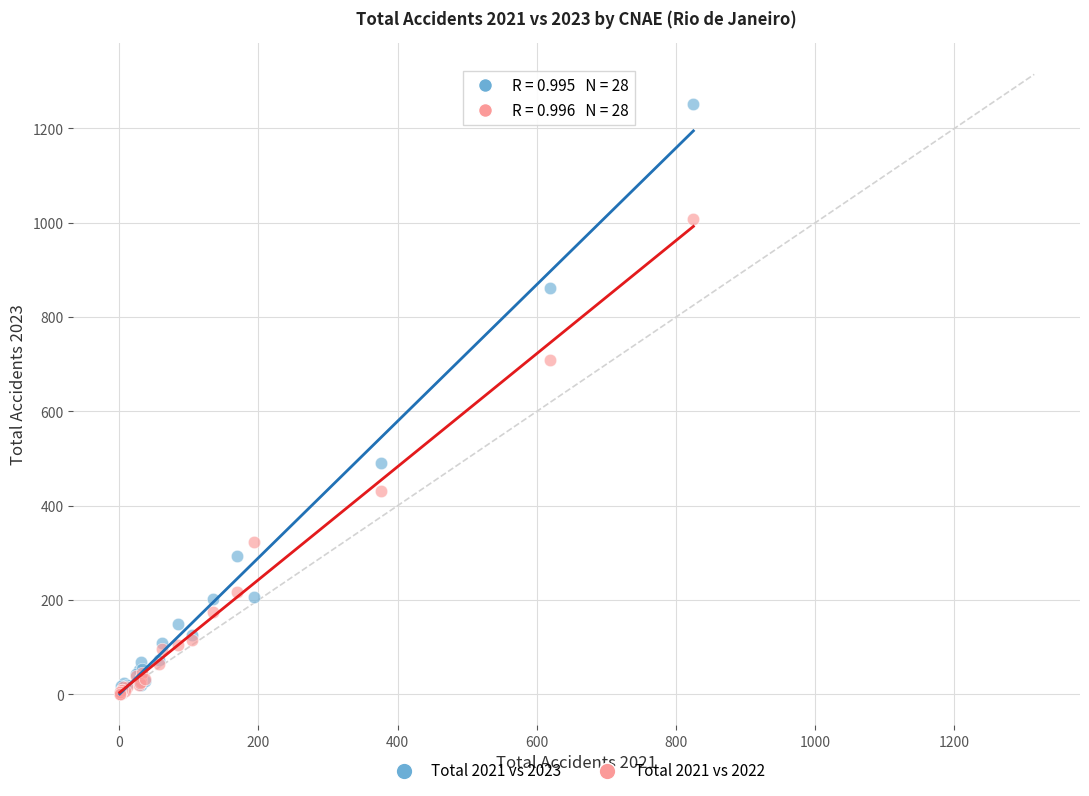

In the Total 2021 vs 2023 series, what Y value is closest to 626?

491